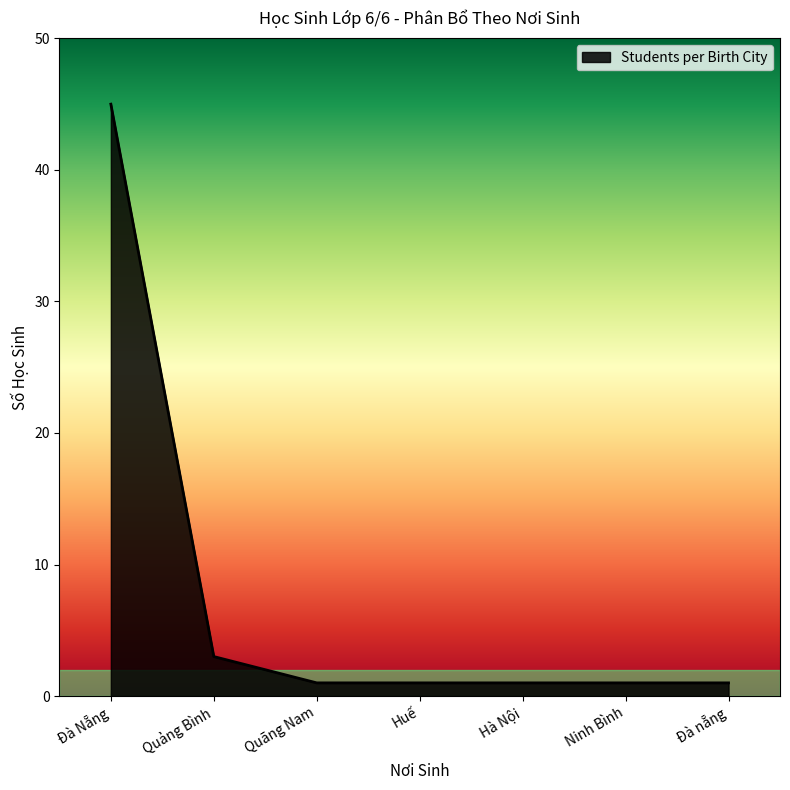

What is the maximum value shown in the chart?

45